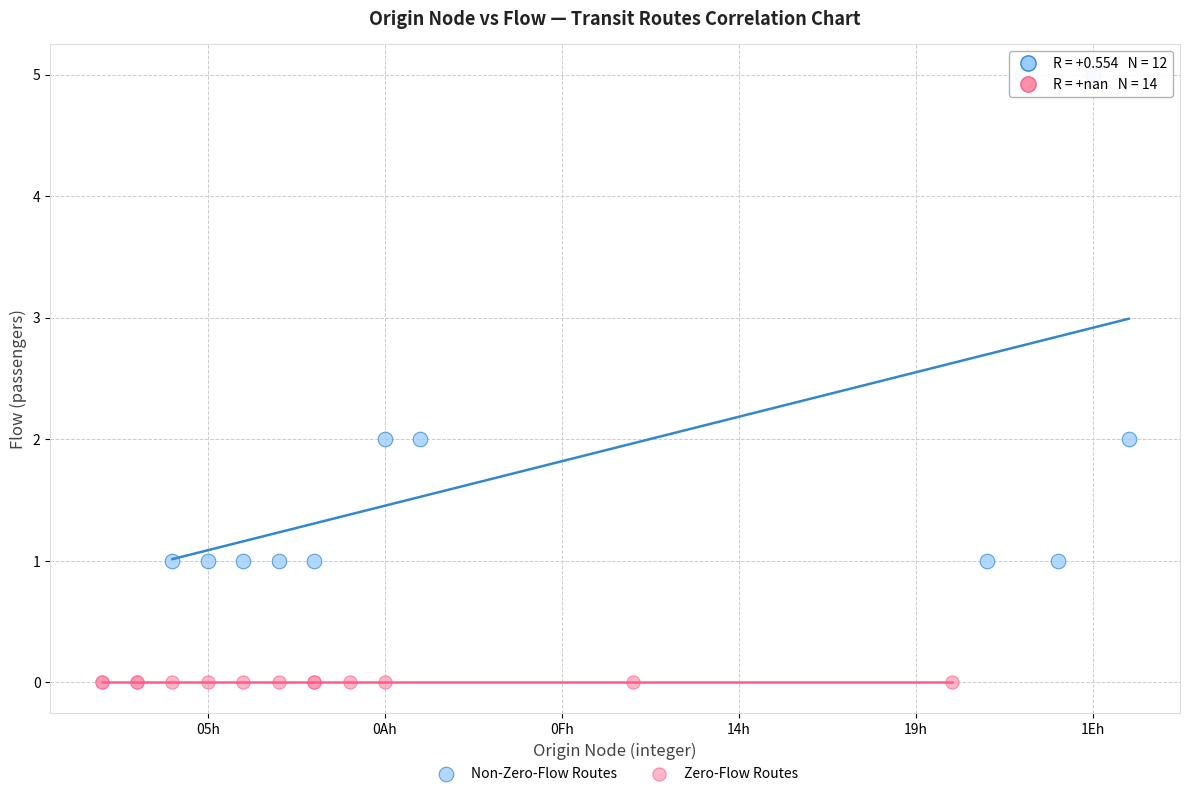

Which series reaches the maximum Y coordinate?

Non-Zero-Flow Routes